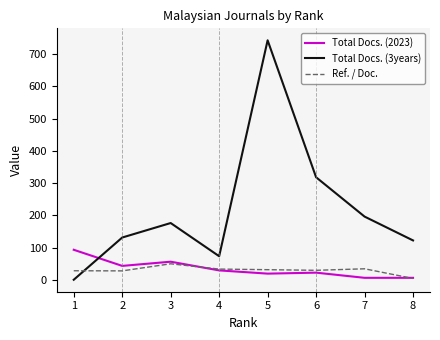

Which series has the widest spread of values?

Total Docs. (3years)